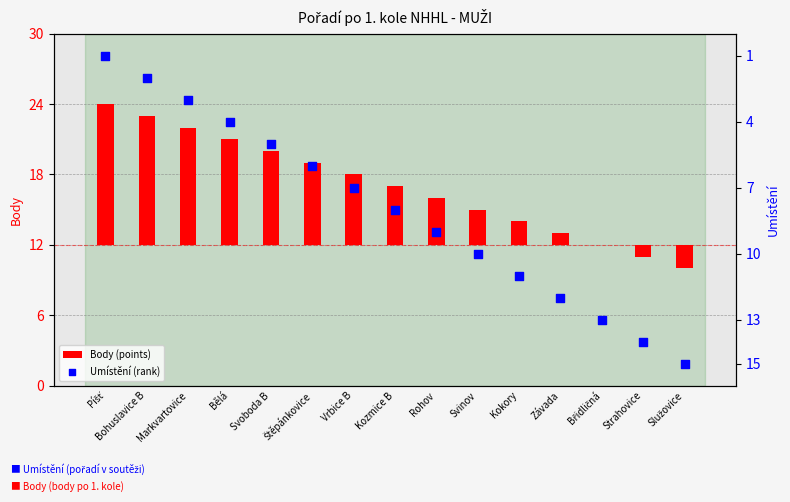

At how many categories does at least one series exceed 5?

15